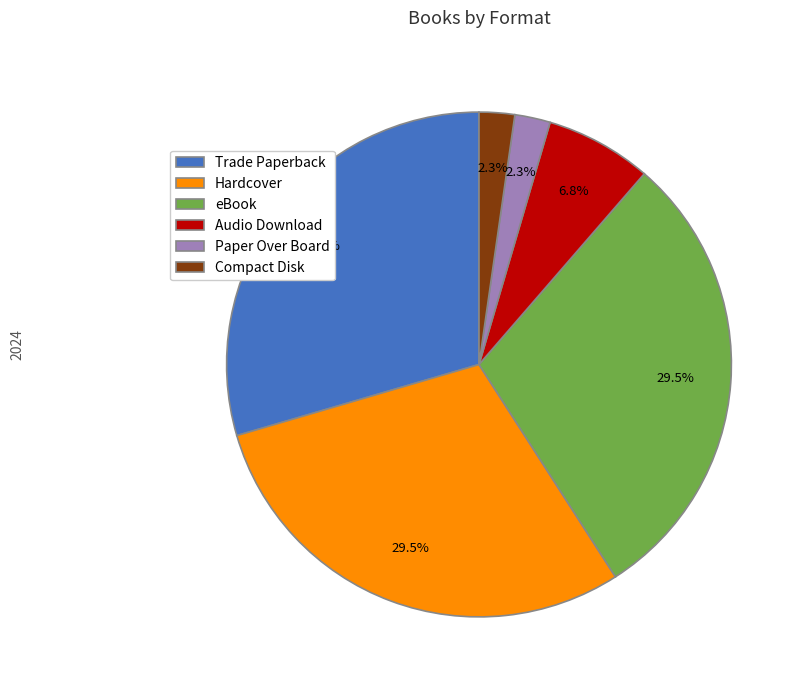

Do Compact Disk and Paper Over Board together represent more than half of the pie?

No